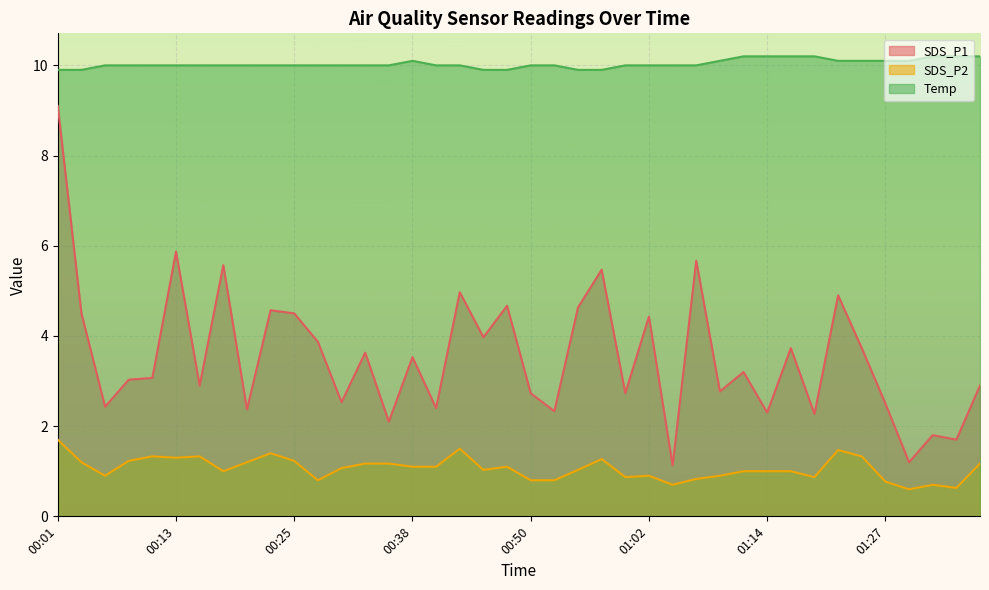

What is the difference between the second highest and second lowest values in the Temp series?

0.3